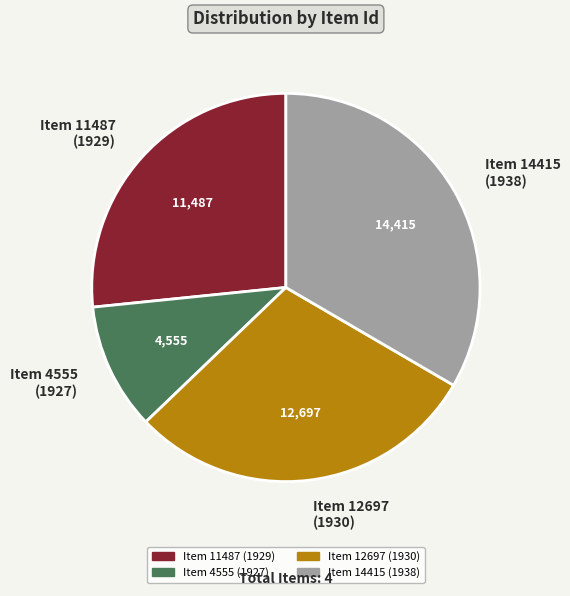

How many segments does this pie chart have?

4